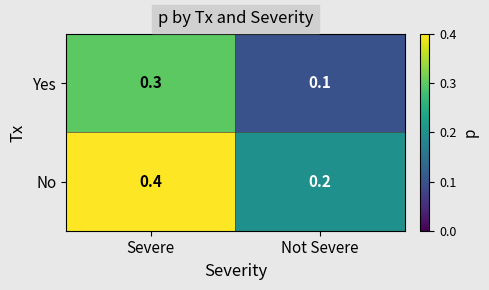

What is the greatest value displayed?

0.4